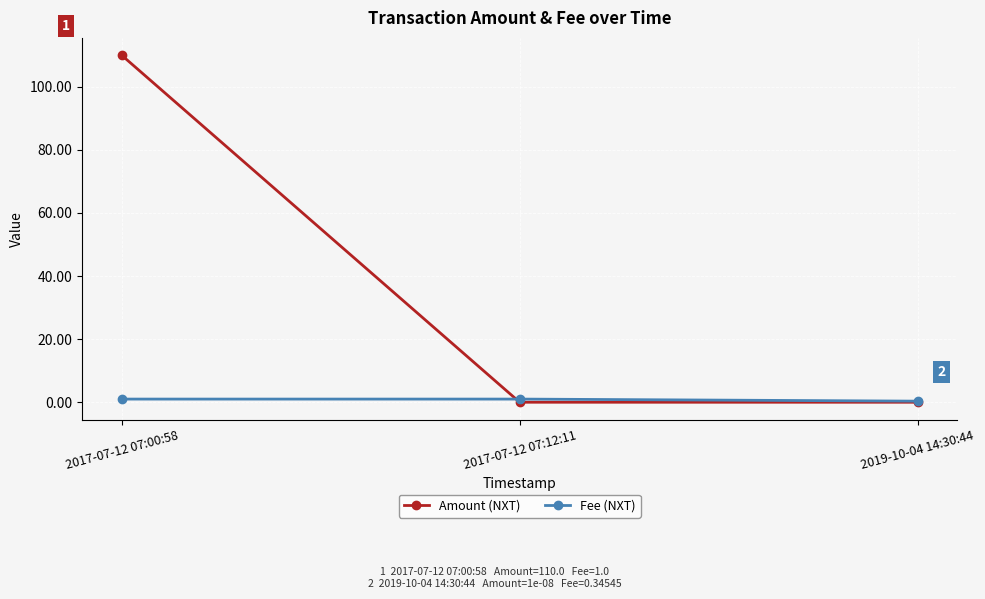

What position from the left is 2017-07-12 07:00:58?

1